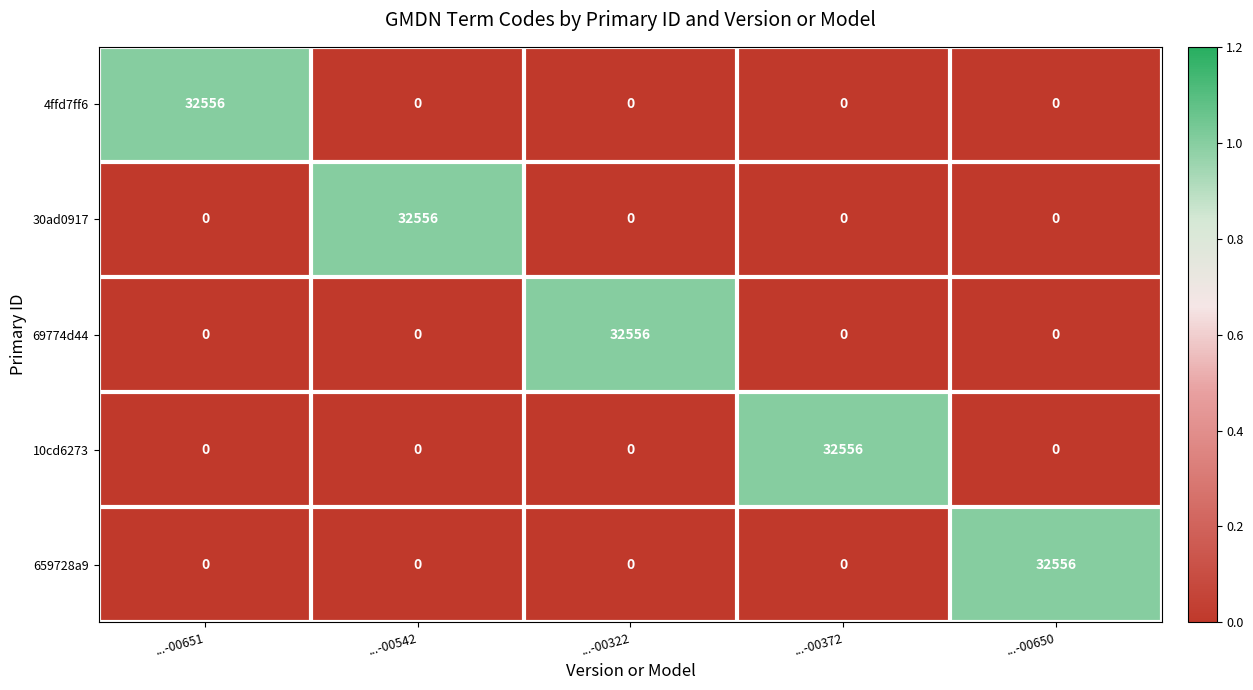

What is the greatest value displayed?

32556